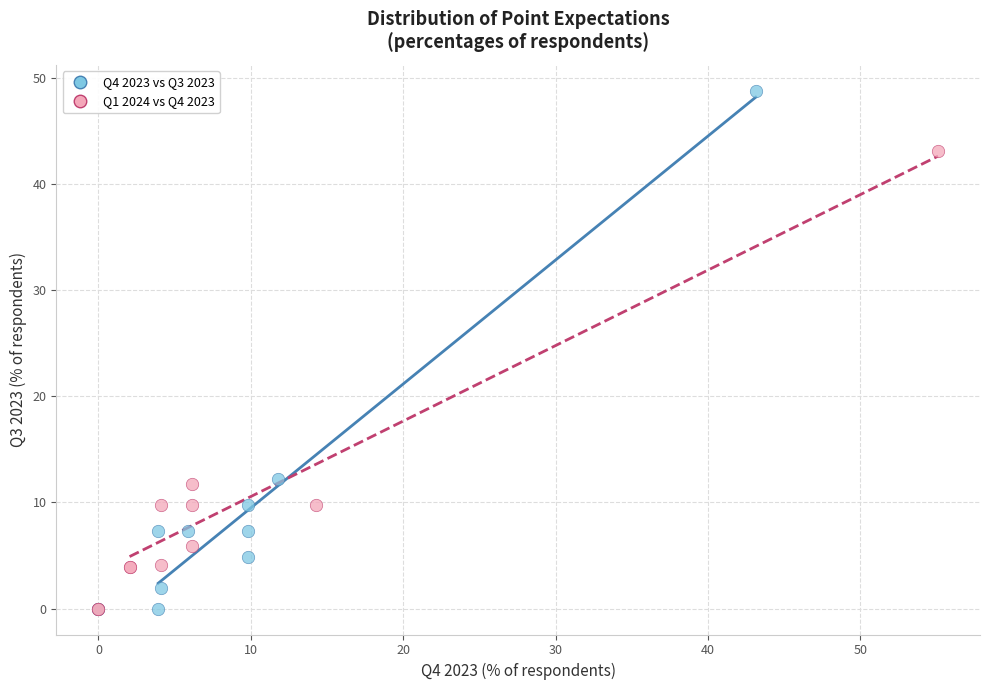

What are all the series names shown in the legend?

Q4 2023 vs Q3 2023, Q1 2024 vs Q4 2023